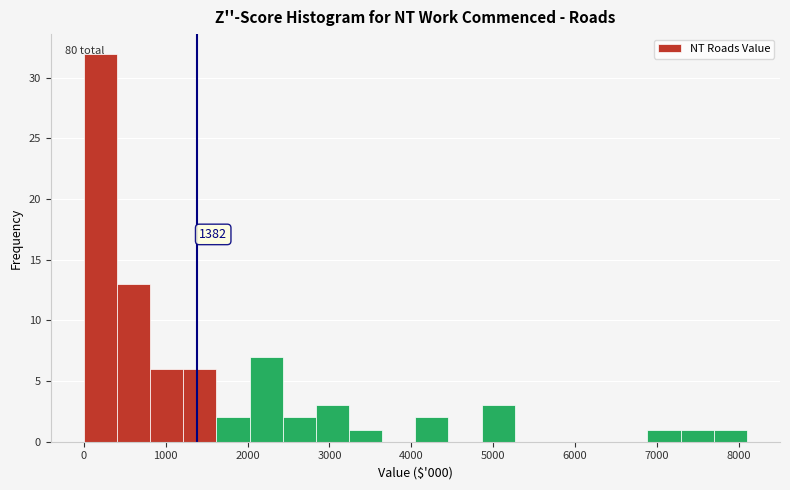

Over which range of the x-axis is the bar tallest?

0 to 400